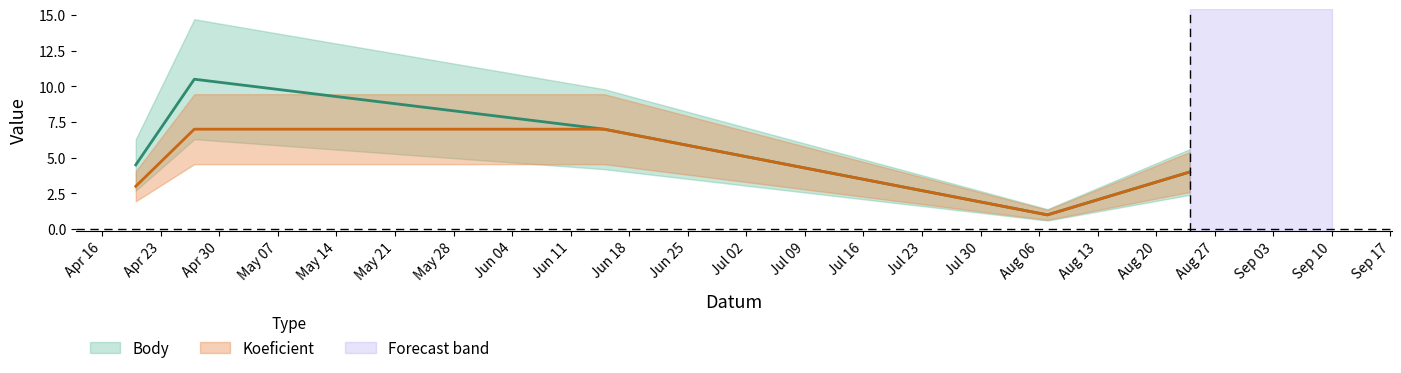

How many interior local peaks does the Body series have?

1